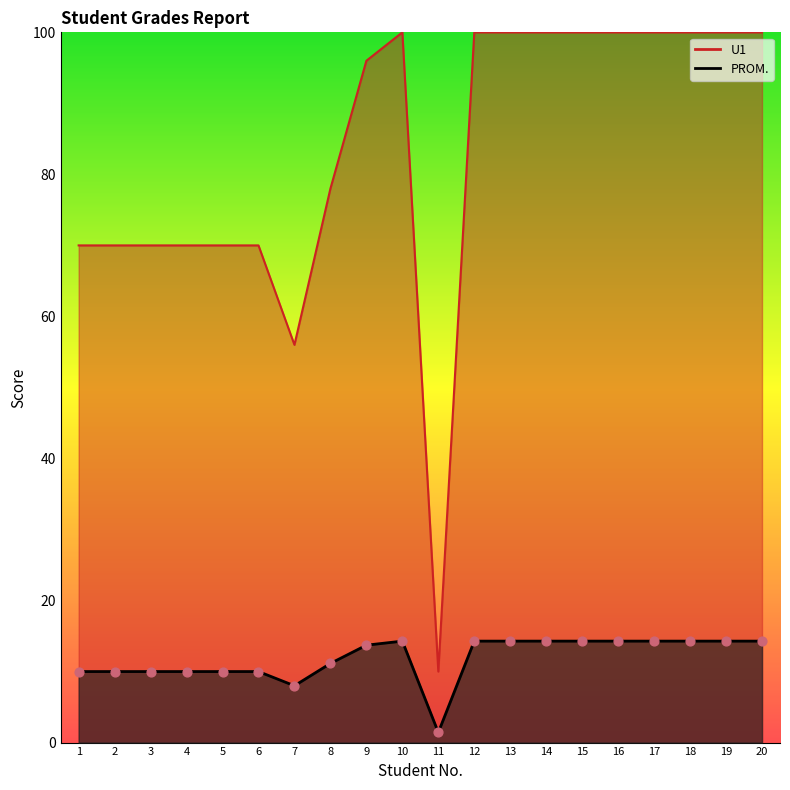

At how many categories does at least one series exceed 80?

11